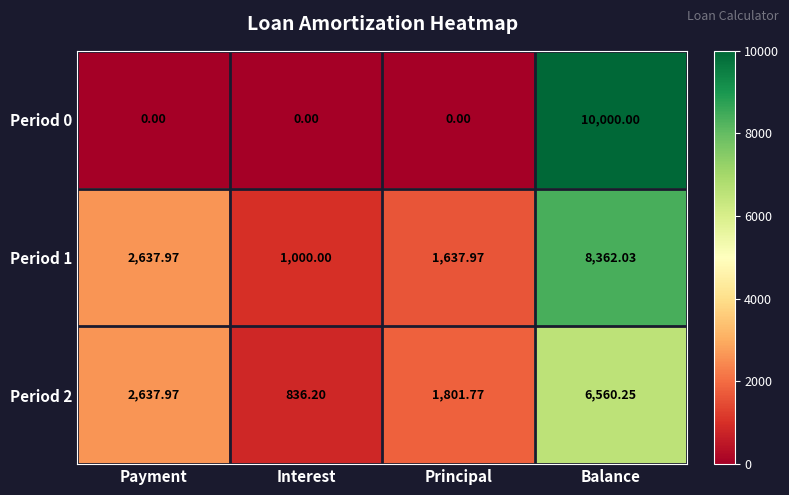

At which category is the sum across all series the highest?

Balance